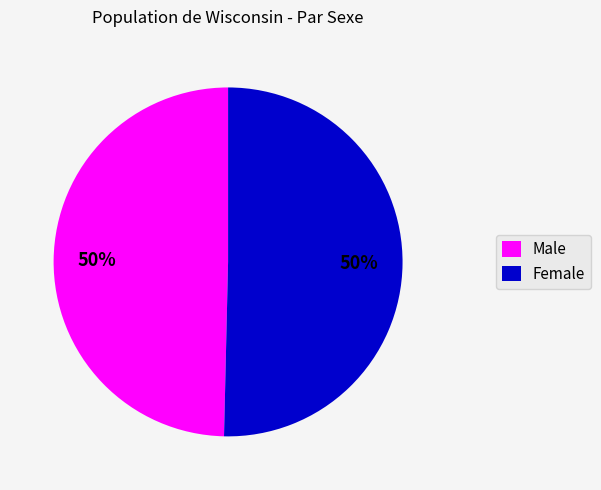

True or false: Male accounts for 50% of the total.

True